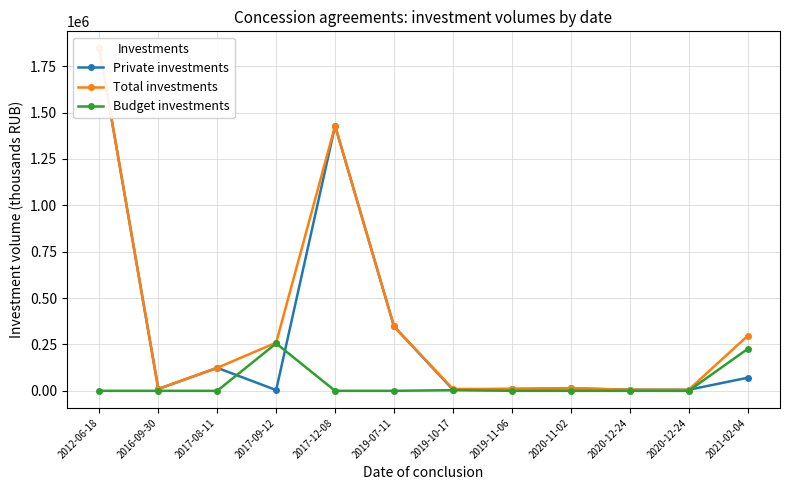

What are all the series names shown in the legend?

Private investments, Total investments, Budget investments